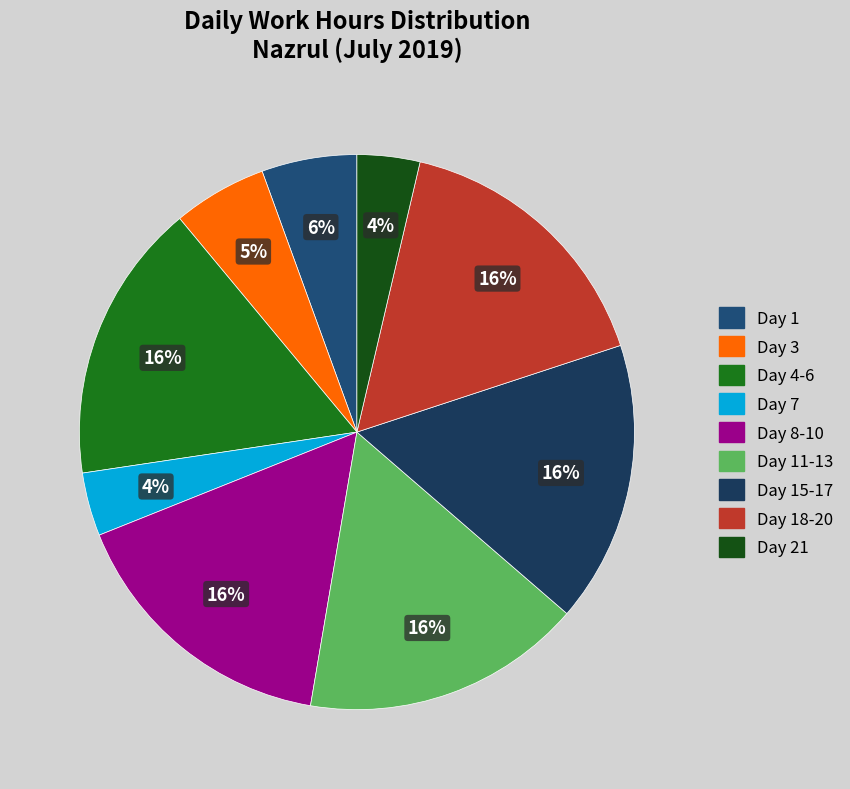

How many slices are in this pie chart?

9